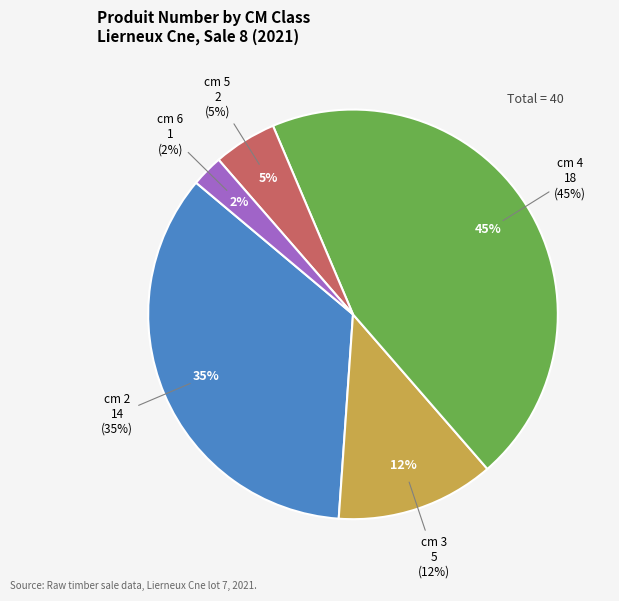

What is the smallest slice in the pie chart?

cm 6